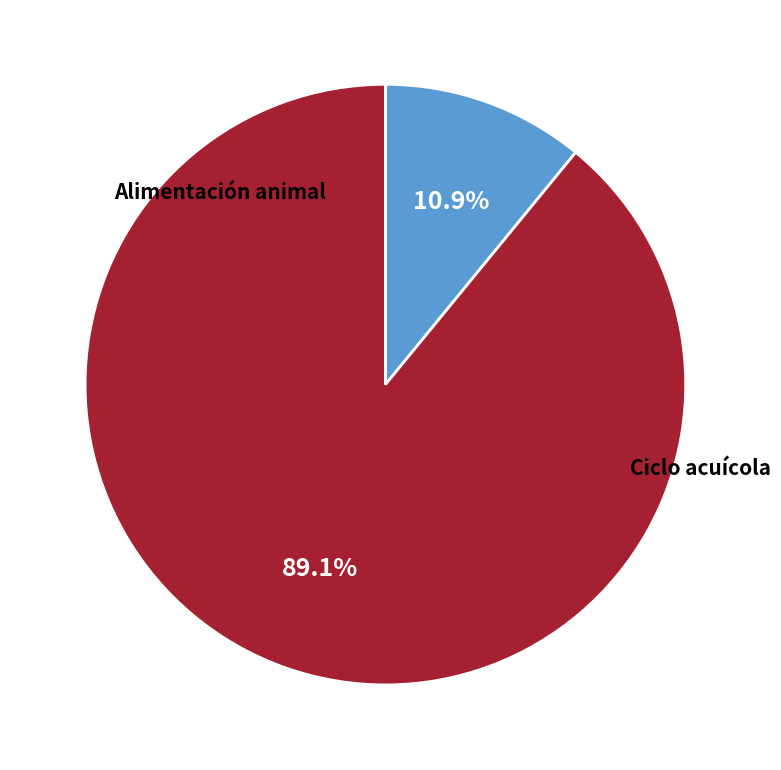

Count the number of slices in the pie.

2